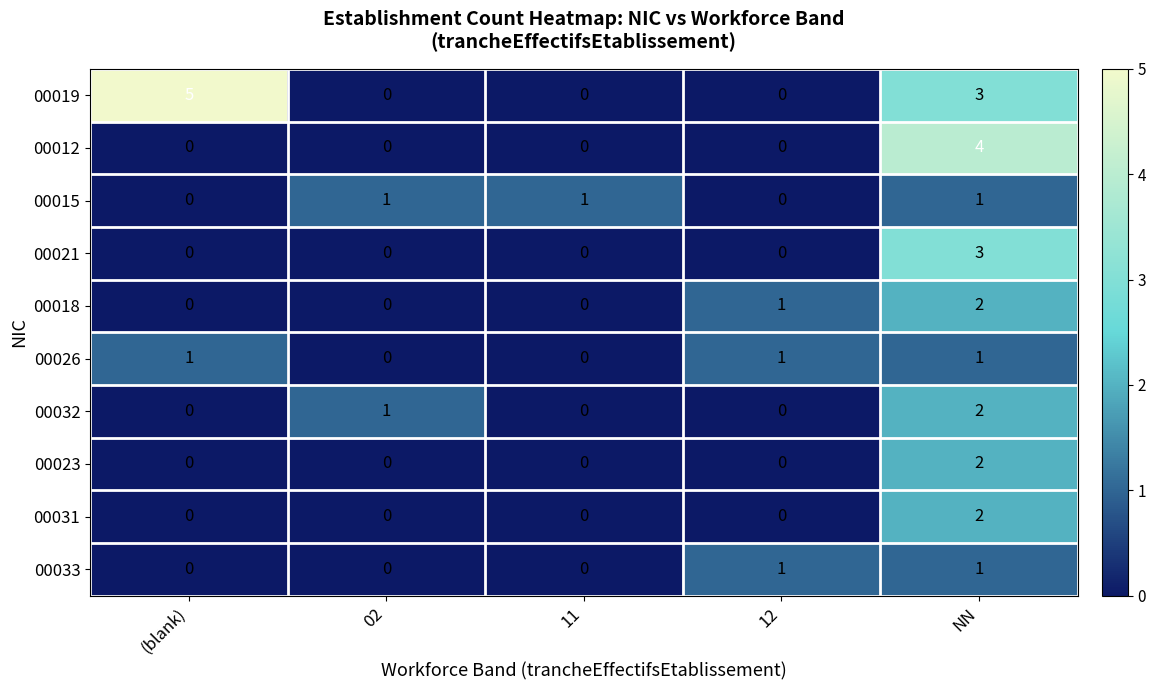

True or false: 00021 has a value of 0 at (blank).

True